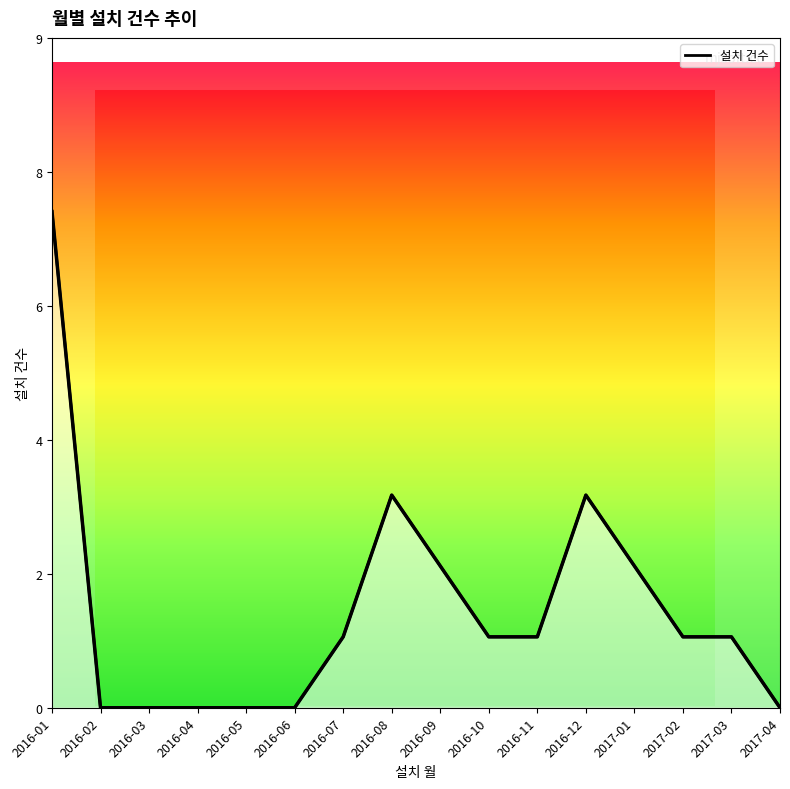

At which label is the value closest to 3?

2016-08